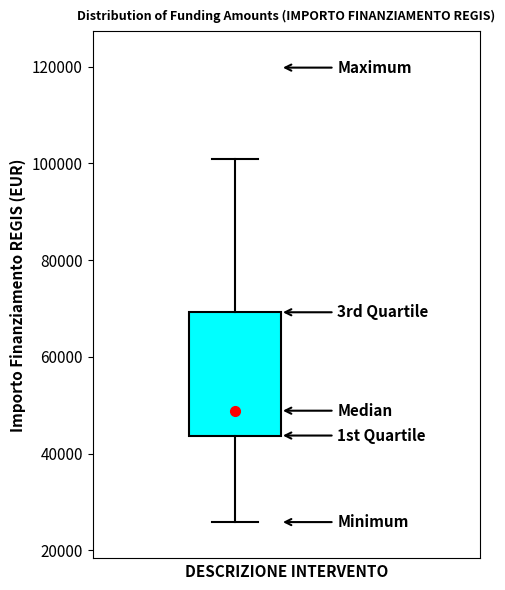

Read this box plot against the y-axis: the position of the median line, the range covered by the box, and the ends of both whiskers. The values are not printed on the chart, so give them approximately, as read against the axis.

median 48000, box 44000 to 70000, whiskers 26000 to 100000